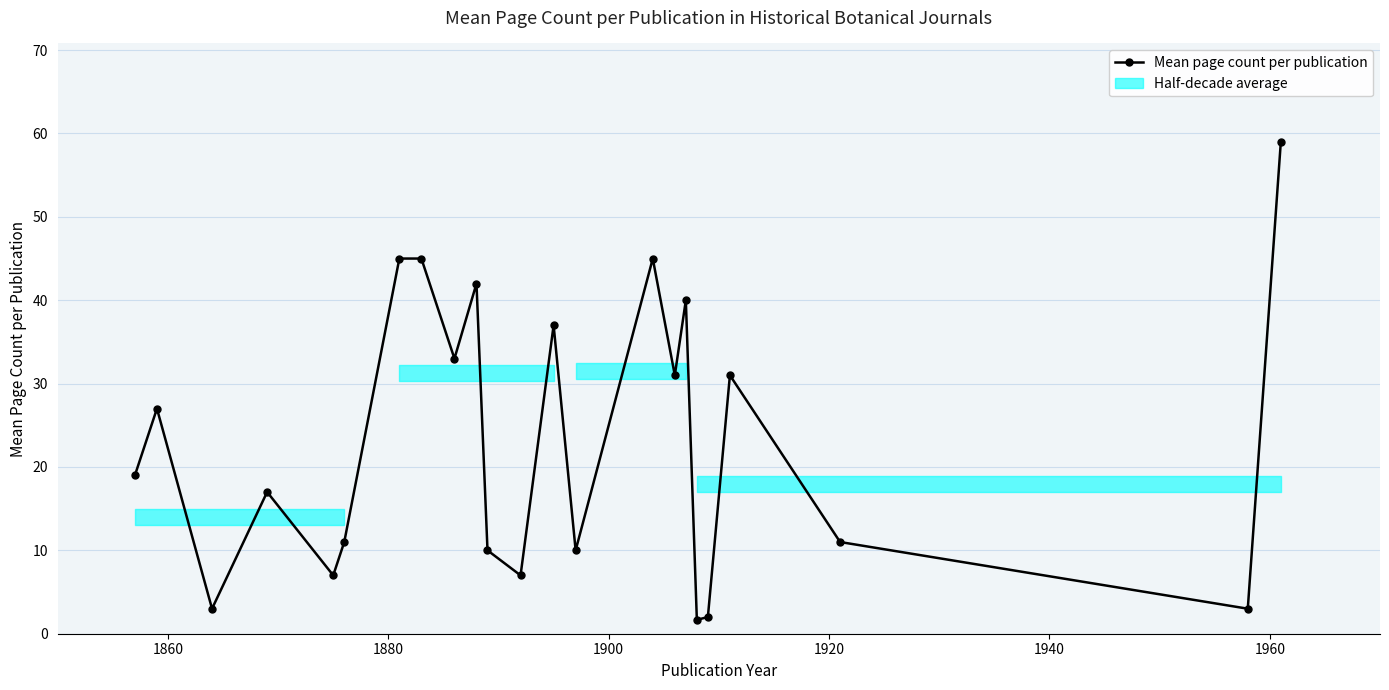

Reading right to left, list all the values displayed in this chart.

59.0	3.0	11.0	31.0	2.0	1.7	40.0	31.0	45.0	10.0	37.0	7.0	10.0	42.0	33.0	45.0	45.0	11.0	7.0	17.0	3.0	27.0	19.0